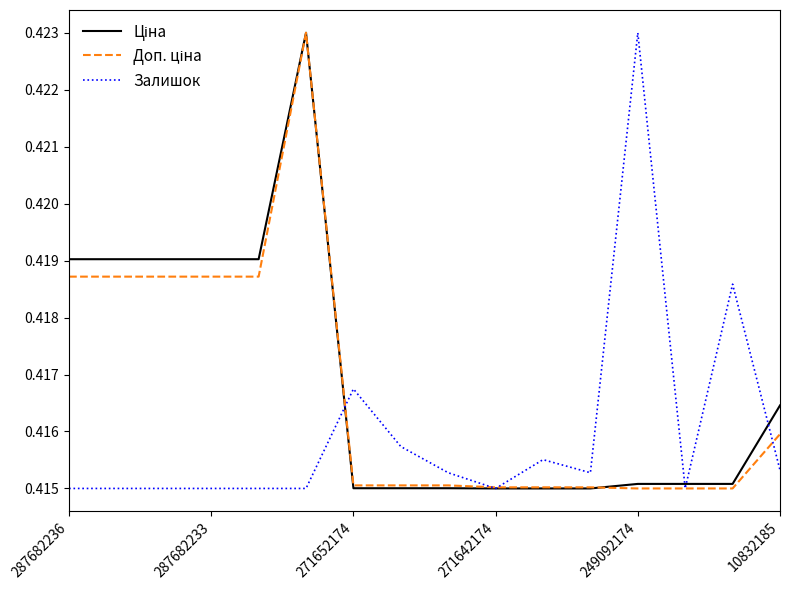

Does the chart display data point markers on the line(s)?

No